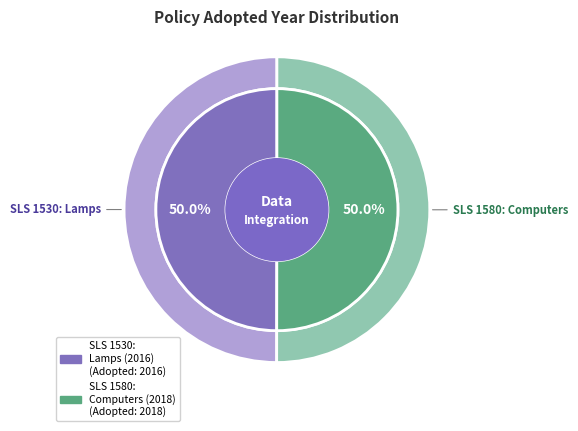

Which has a higher value, SLS 1580 Minimum energy performance for Computers or SLS 1530: 2016 Minimum energy performance (Non-Directional & Directional Lamps)?

SLS 1580 Minimum energy performance for Computers